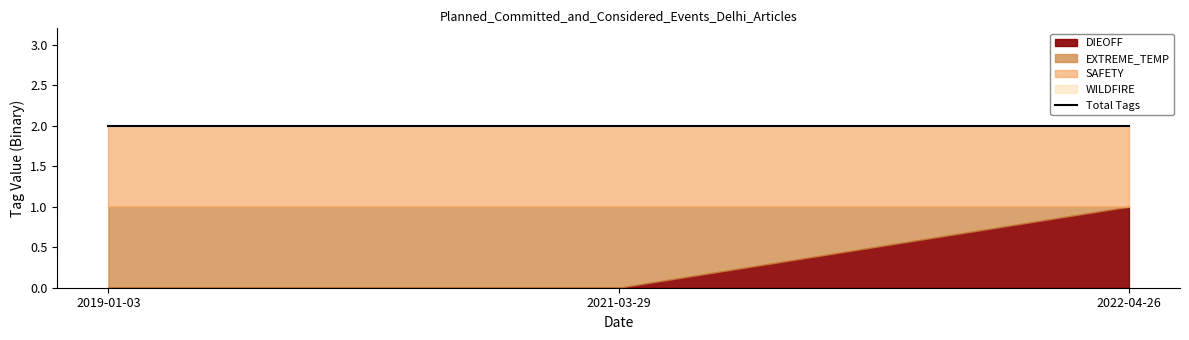

What is the label of the 2nd point from the right?

2021-03-29